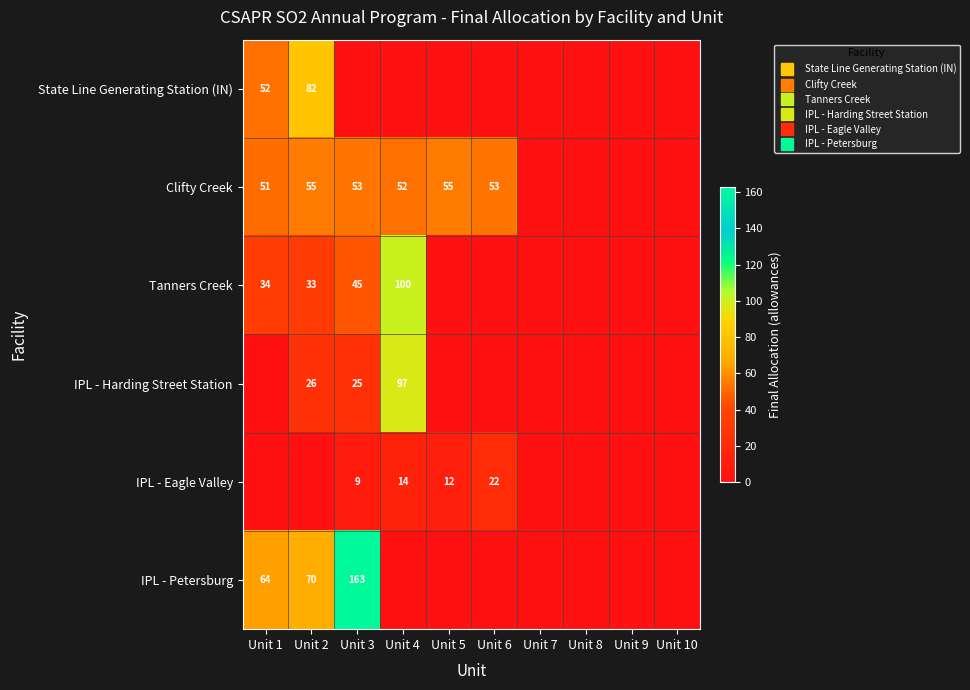

List the series in order of their peak value, highest first.

IPL - Petersburg, Tanners Creek, IPL - Harding Street Station, State Line Generating Station (IN), Clifty Creek, IPL - Eagle Valley